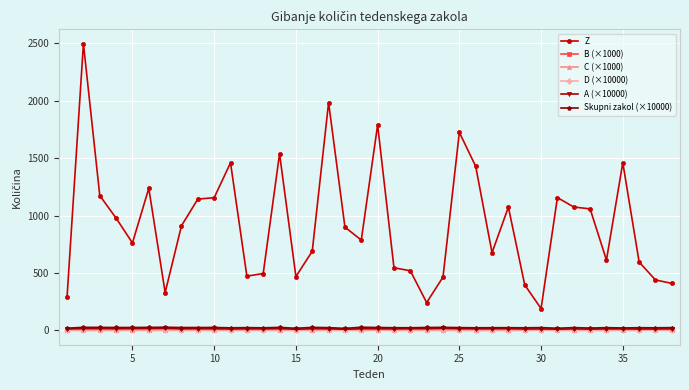

How many lines are shown in the chart?

6